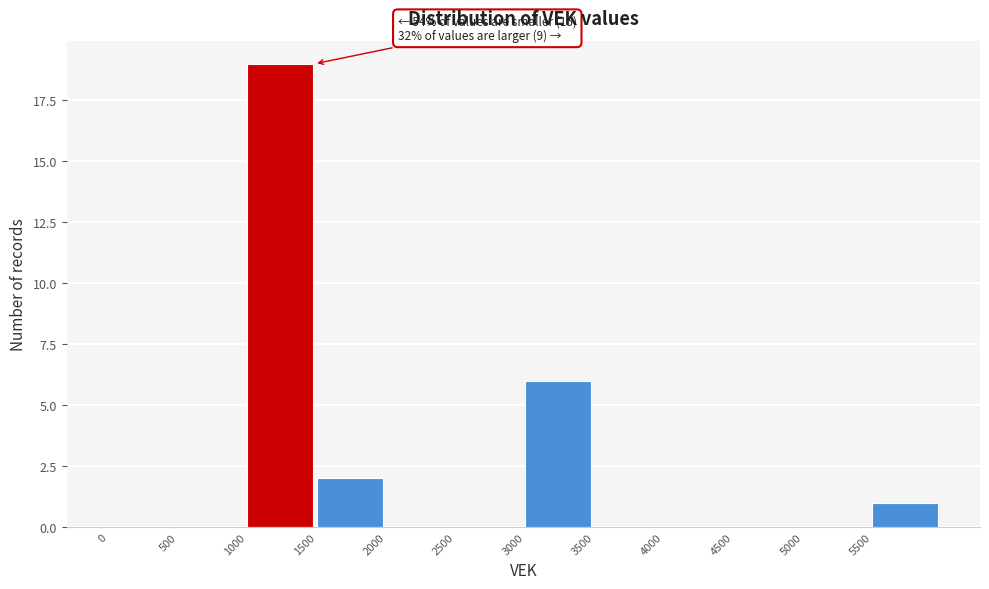

Which range on the x-axis has the tallest bar?

1000 to 1500